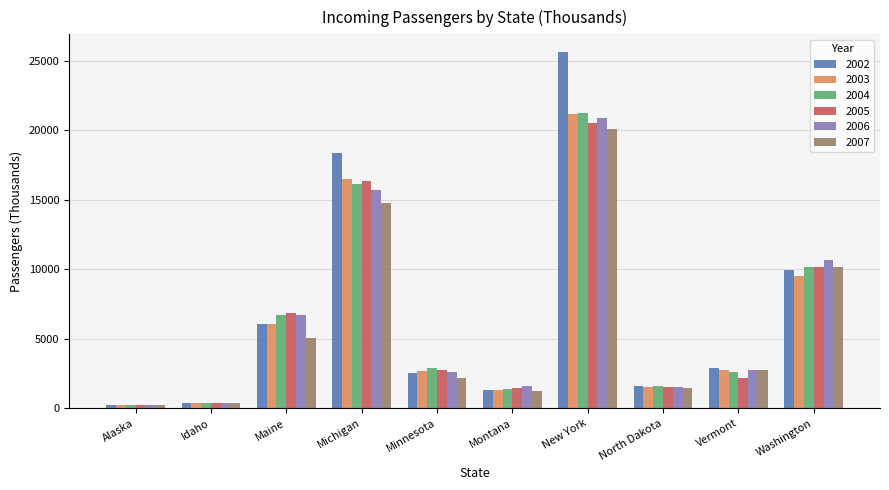

How many data points does each series have?

10